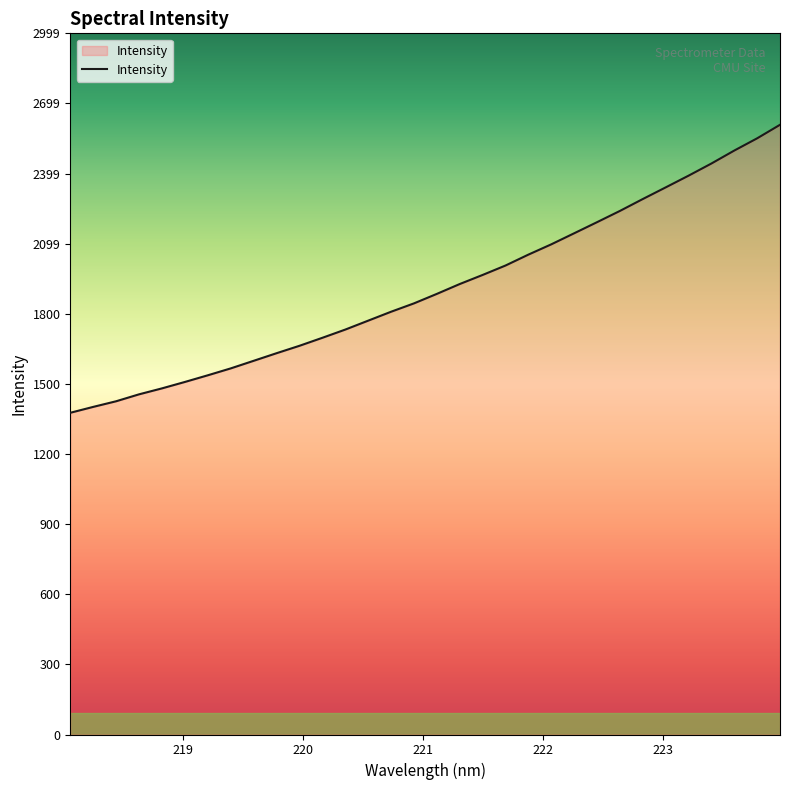

True or false: the data has more than 2 interior local peaks.

False